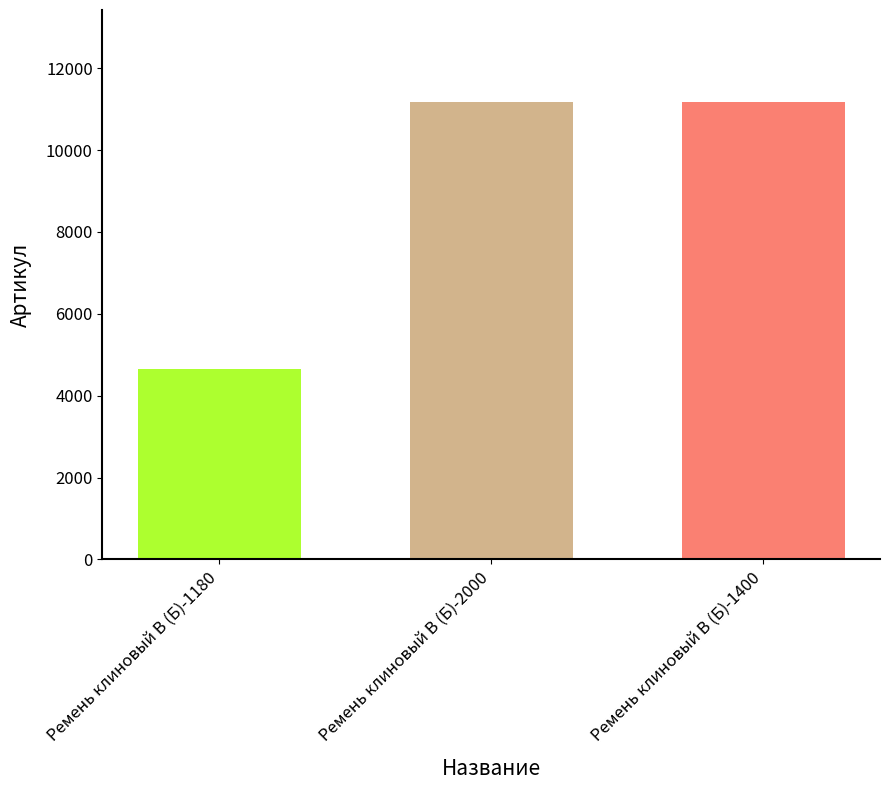

The value at Ремень клиновый В (Б)-1400 is 11184. True or false?

True